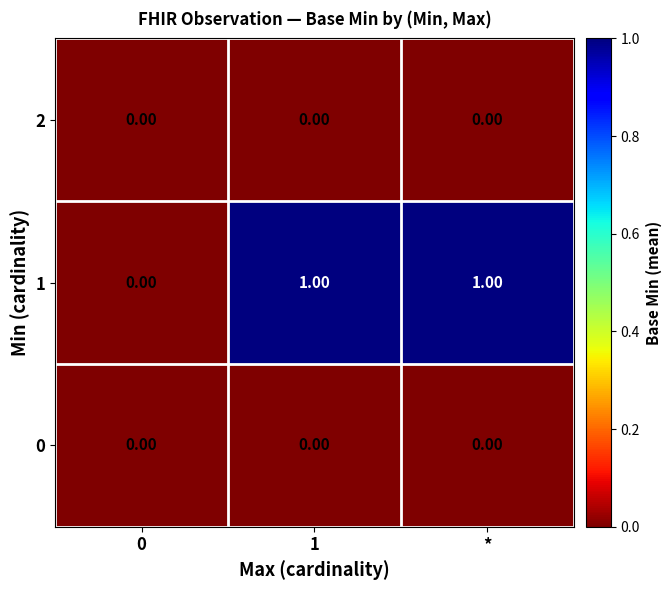

Is the value of 0 at 0 greater than the value of 1 at 1?

No